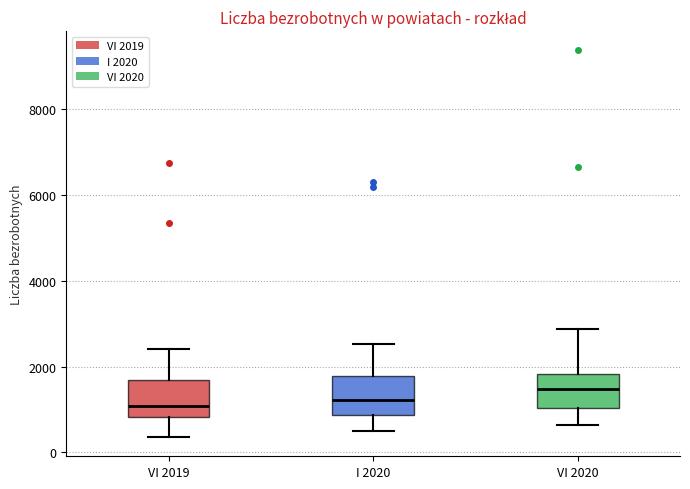

Reading left to right, transcribe this box plot: for each box, give where its median line is, the range the box spans, and where its two whiskers end, as read against the y-axis. The values are not printed on the chart, so give them approximately, as read against the axis.

VI 2019: median 1000, box 800 to 1600, whiskers 400 to 2400
I 2020: median 1200, box 800 to 1800, whiskers 600 to 2600
VI 2020: median 1400, box 1000 to 1800, whiskers 600 to 2800